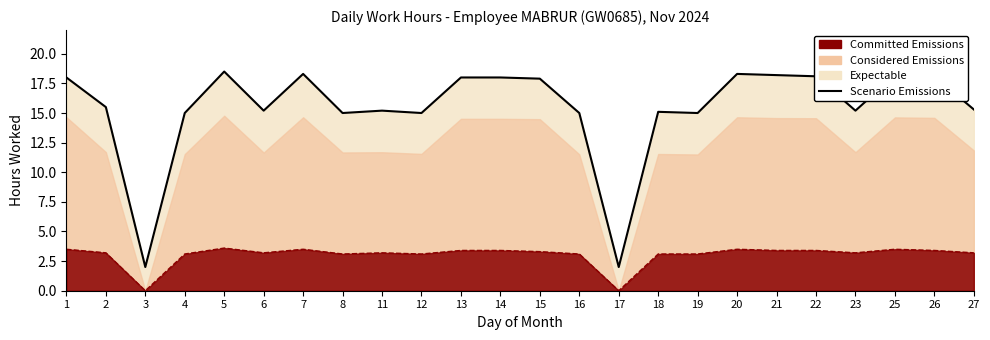

Reading right to left, list all the values displayed in this chart.

27=15.3	26=18.1	25=18.2	23=15.2	22=18.1	21=18.2	20=18.3	19=15.0	18=15.1	17=2.0	16=15.0	15=17.9	14=18.0	13=18.0	12=15.0	11=15.2	8=15.0	7=18.3	6=15.2	5=18.5	4=15.0	3=2.0	2=15.5	1=18.0